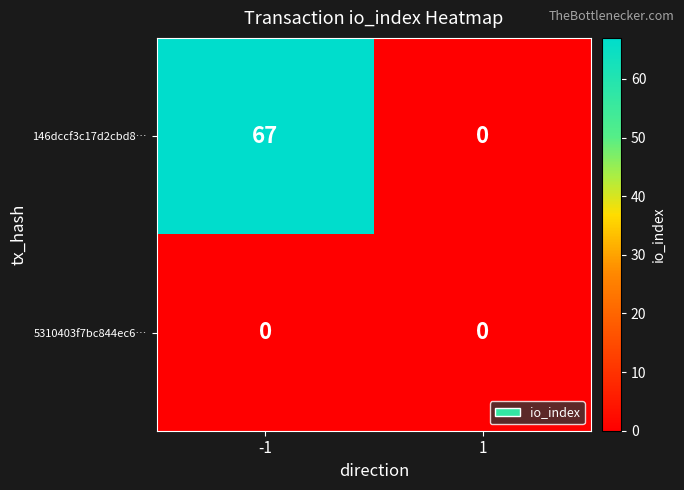

What is the sum of the 146dccf3c17d2cbd8… values at 1 and -1?

67